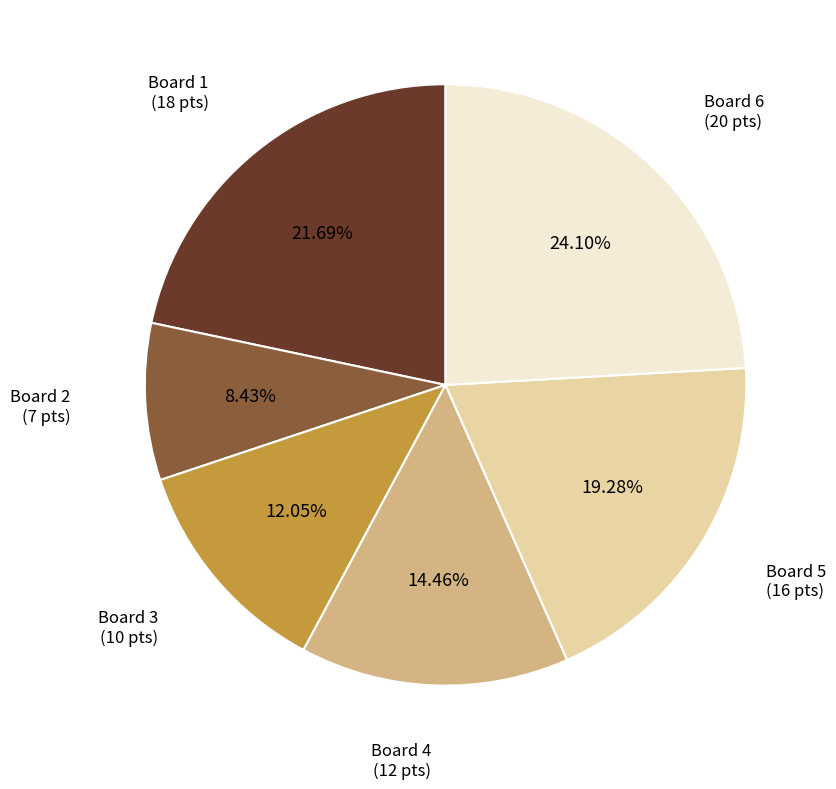

Does any single category account for the majority?

No